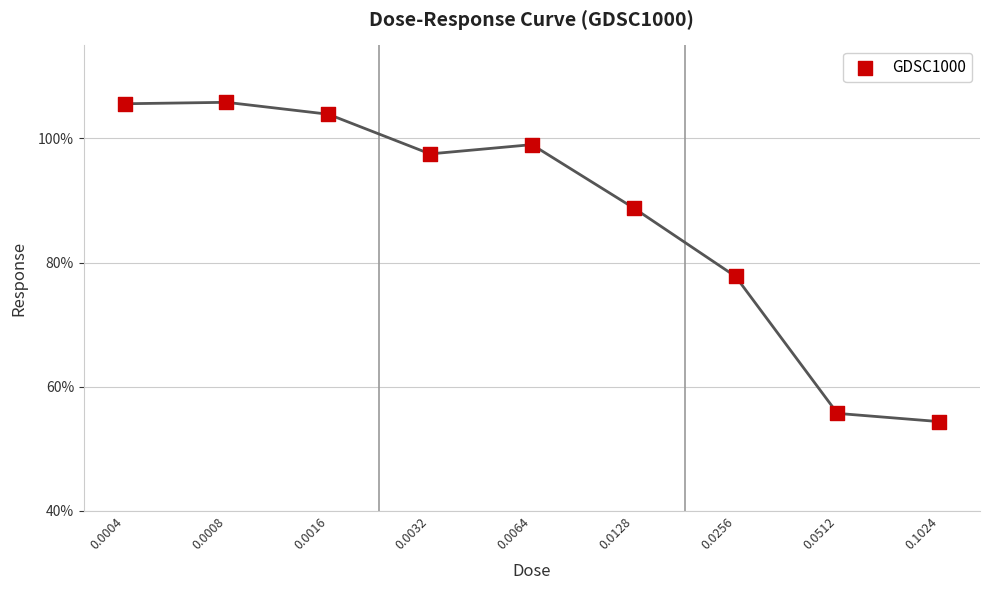

What is the average Y value?

87.6